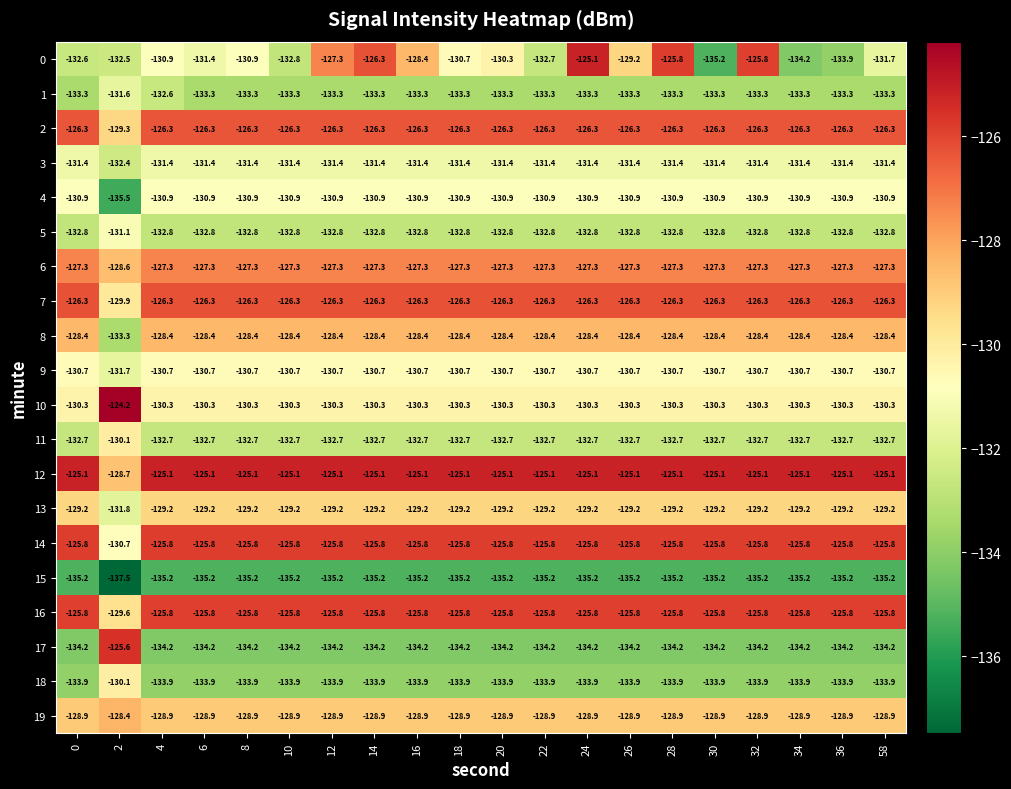

Is it true that 1 equals -133.3 at 16?

True